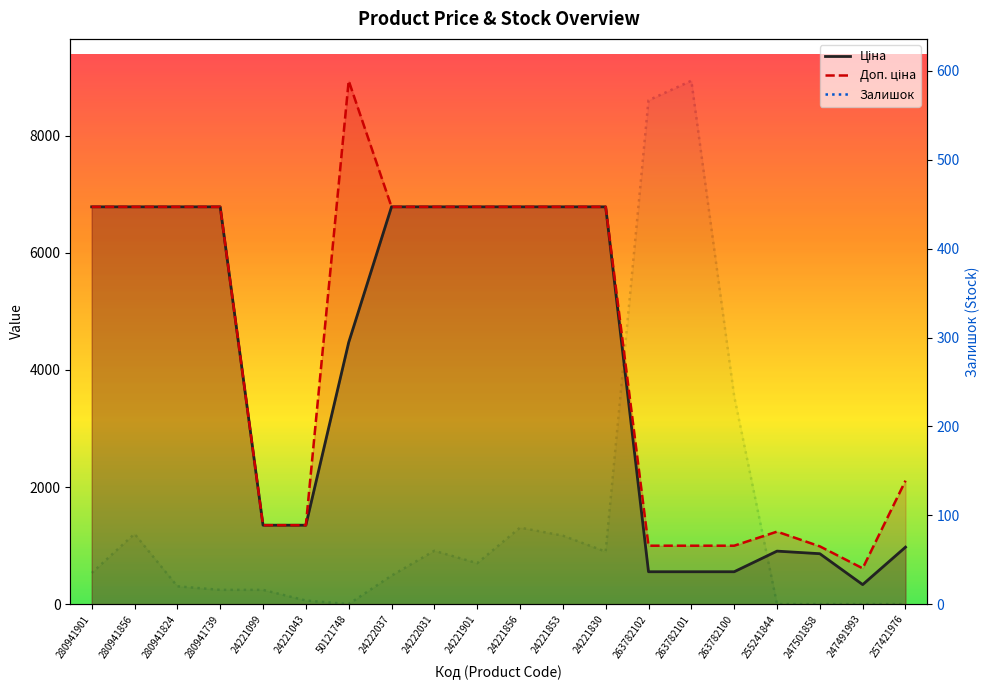

Is the value of Доп. ціна at 24221099 greater than the value of Залишок at 280941856?

Yes